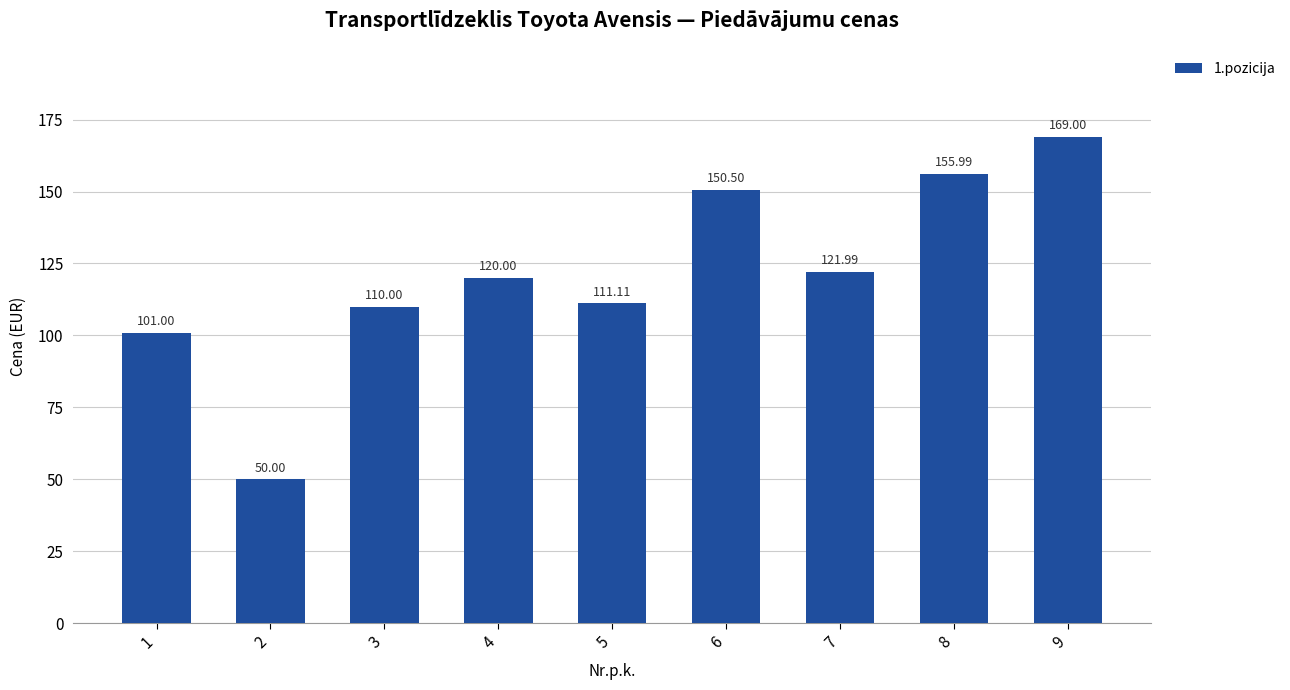

The value at 2 is 68.2. True or false?

False